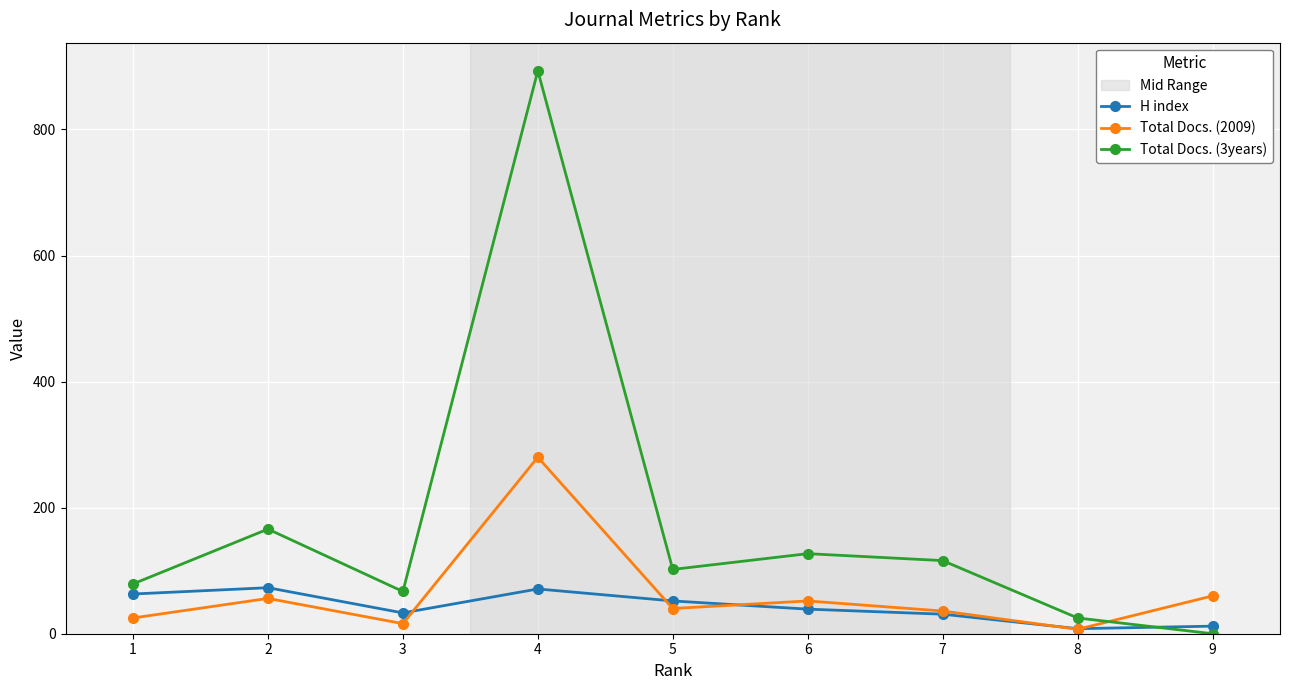

What is the sum of all H index values?

382